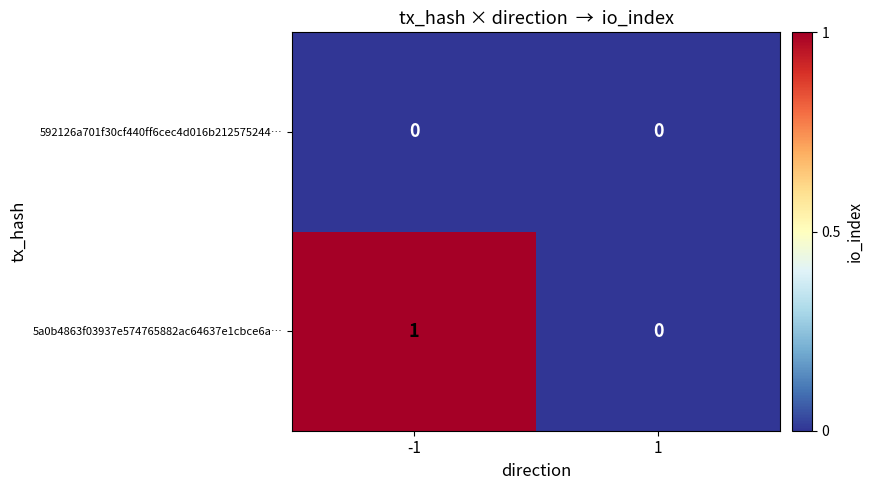

Reading right to left, extract all data points from this chart.

592126a701f30cf440ff6cec4d016b212575244…: 0	0
5a0b4863f03937e574765882ac64637e1cbce6a…: 0	1